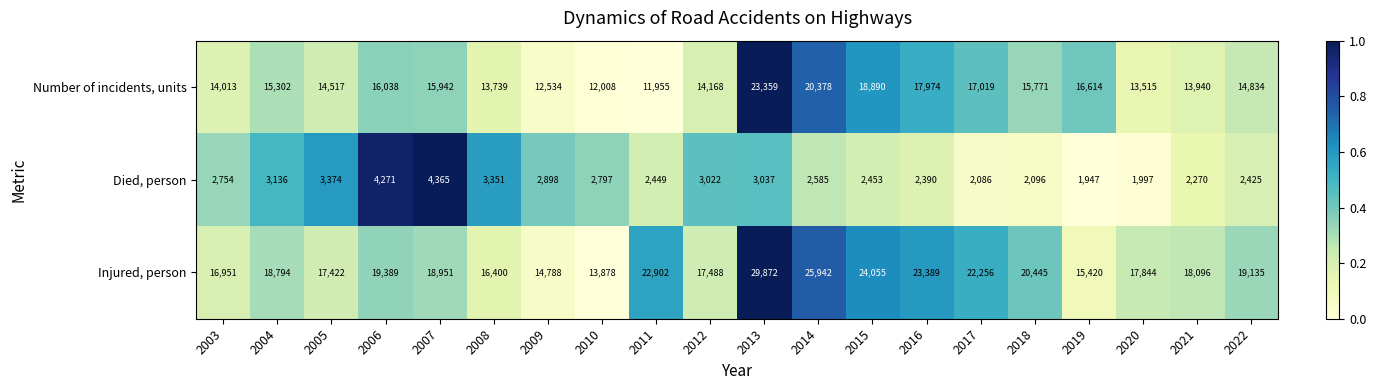

What is the difference between the highest and lowest values at 2014?

23357